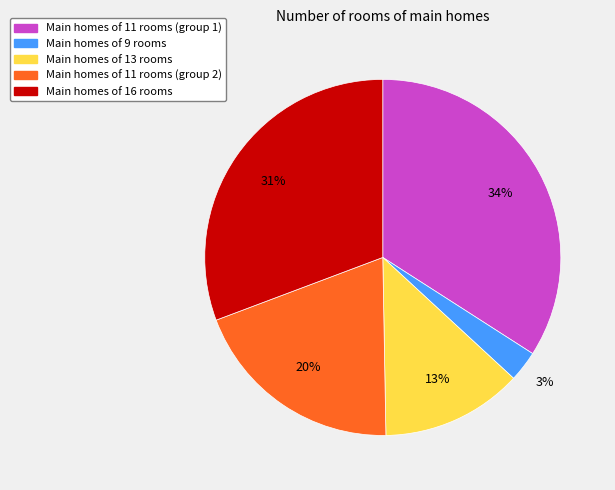

Combined, do Main homes of 11 rooms (group 2) and Main homes of 9 rooms account for over 50%?

No